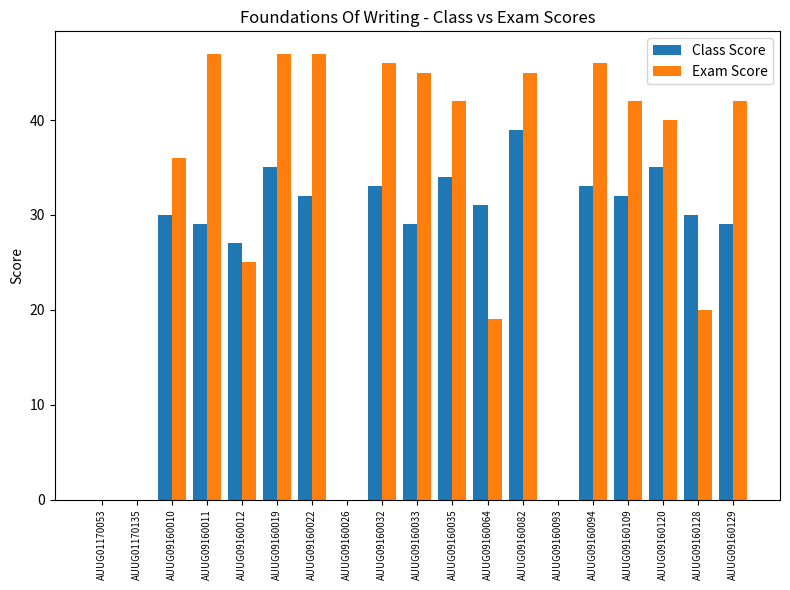

Reading left to right, list all the values displayed in this chart.

Class Score: AUUG01170053=0	AUUG01170135=0	AUUG09160010=30	AUUG09160011=29	AUUG09160012=27	AUUG09160019=35	AUUG09160022=32	AUUG09160026=0	AUUG09160032=33	AUUG09160033=29	AUUG09160035=34	AUUG09160064=31	AUUG09160082=39	AUUG09160093=0	AUUG09160094=33	AUUG09160109=32	AUUG09160120=35	AUUG09160128=30	AUUG09160129=29
Exam Score: AUUG01170053=0	AUUG01170135=0	AUUG09160010=36	AUUG09160011=47	AUUG09160012=25	AUUG09160019=47	AUUG09160022=47	AUUG09160026=0	AUUG09160032=46	AUUG09160033=45	AUUG09160035=42	AUUG09160064=19	AUUG09160082=45	AUUG09160093=0	AUUG09160094=46	AUUG09160109=42	AUUG09160120=40	AUUG09160128=20	AUUG09160129=42